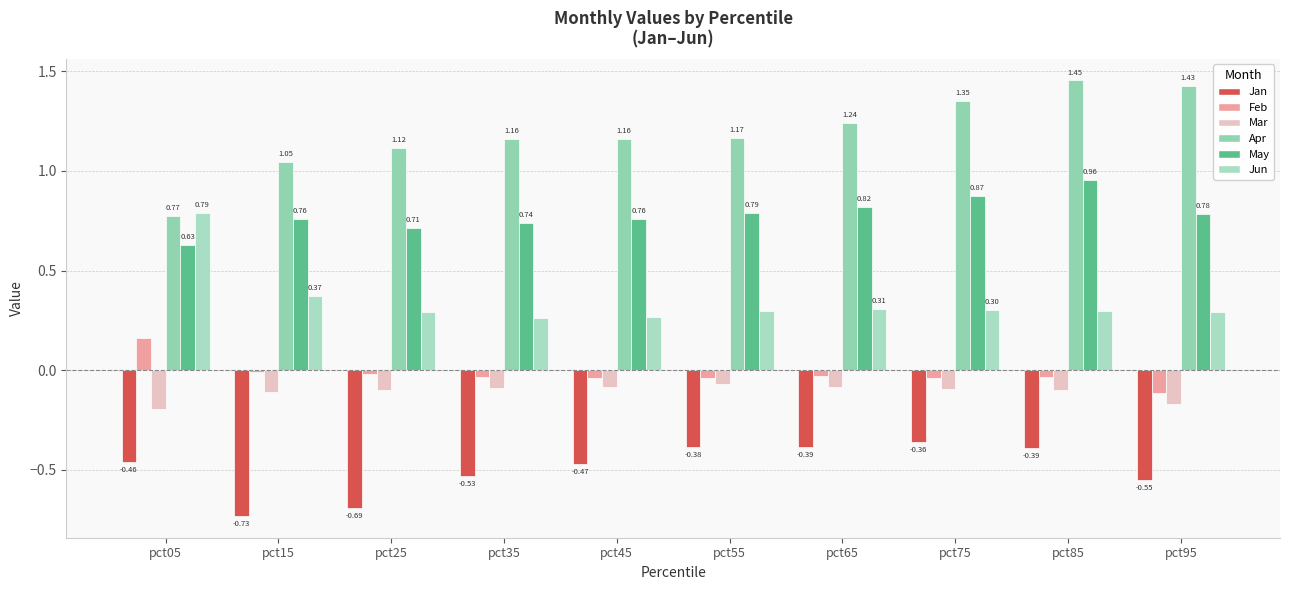

At pct55, list the series in order from largest to smallest.

Apr, May, Jun, Feb, Mar, Jan